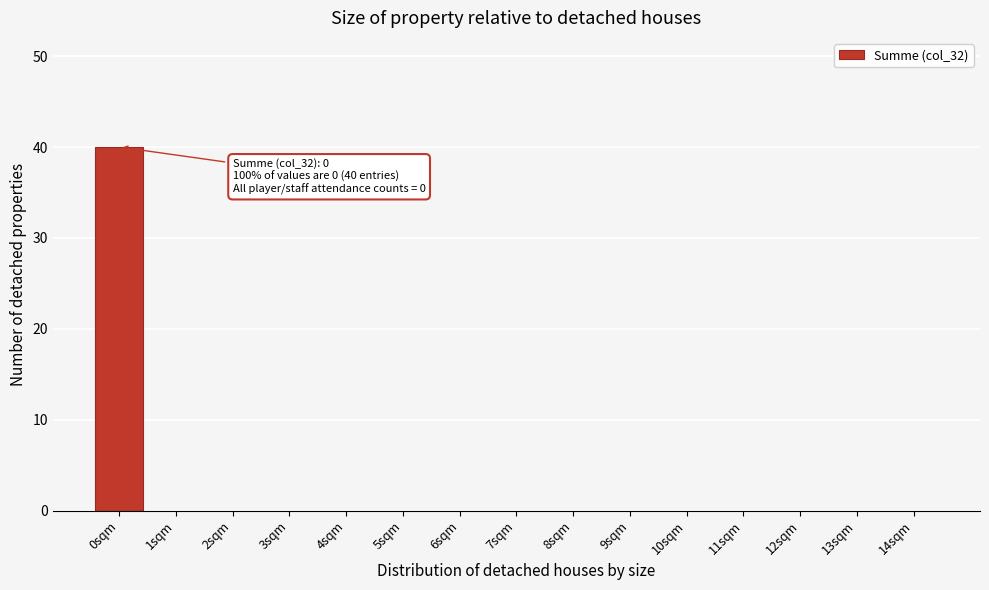

Reading left to right, what are all the values shown in this chart?

0sqm=40	1sqm=0	2sqm=0	3sqm=0	4sqm=0	5sqm=0	6sqm=0	7sqm=0	8sqm=0	9sqm=0	10sqm=0	11sqm=0	12sqm=0	13sqm=0	14sqm=0